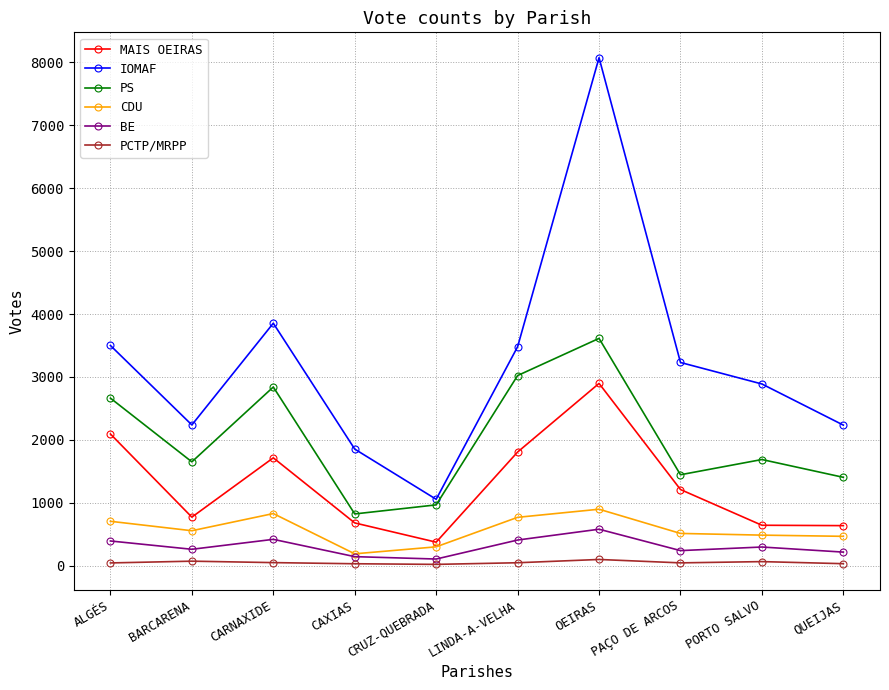

Which label corresponds to the largest value in the chart?

OEIRAS